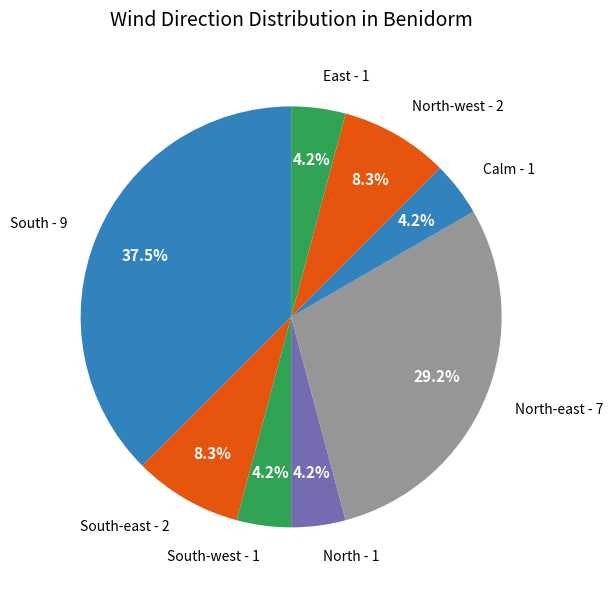

Is there any slice that represents more than half of the pie?

No